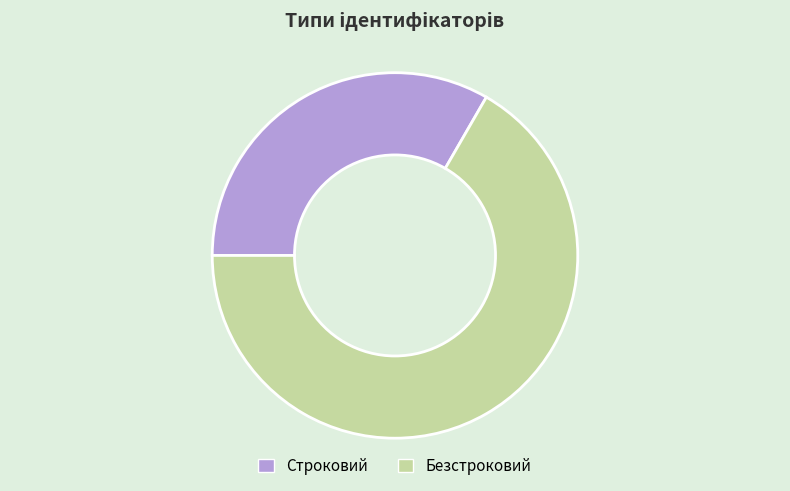

Which category has the smallest portion of the pie?

Строковий